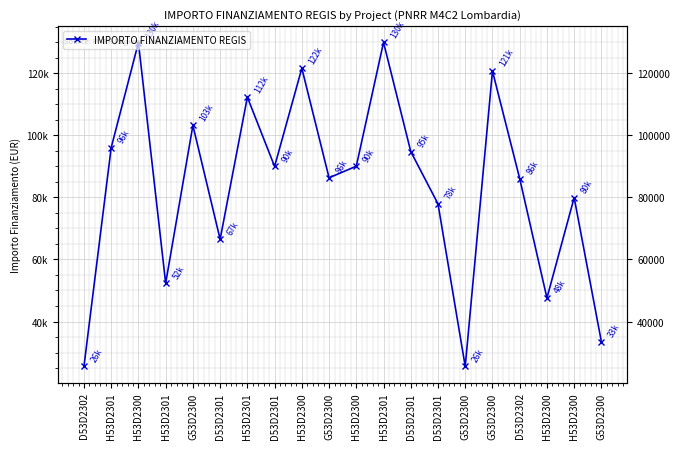

True or false: there are more than 1 points higher than both neighbors.

True